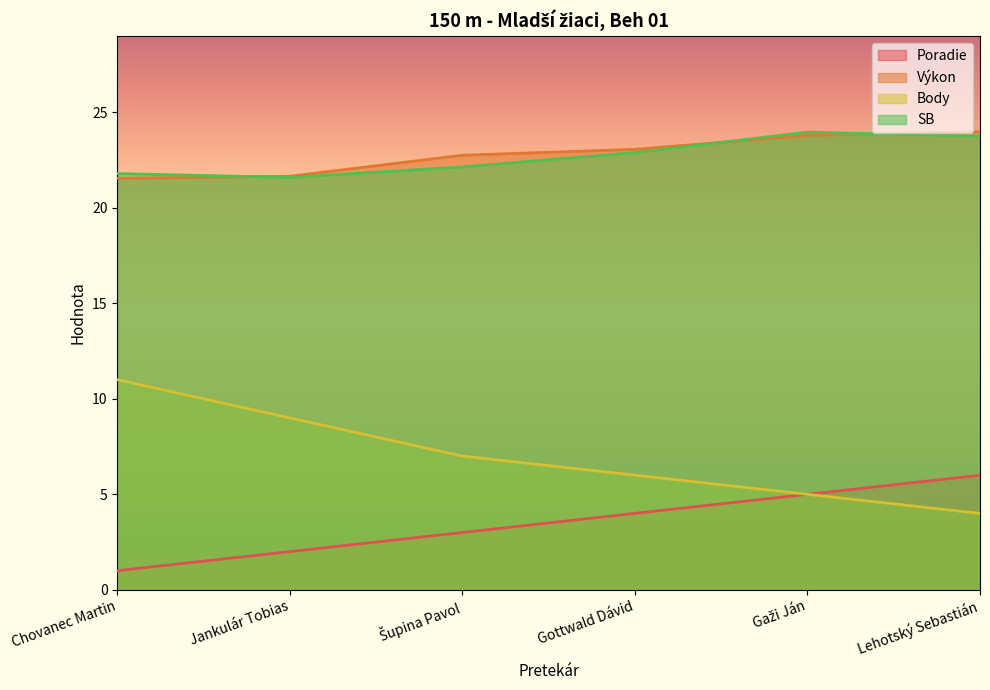

Reading left to right, what are all the values shown in this chart?

Poradie: Chovanec Martin=1.0	Jankulár Tobias=2.0	Šupina Pavol=3.0	Gottwald Dávid=4.0	Gaži Ján=5.0	Lehotský Sebastián=6.0
Výkon: Chovanec Martin=21.6	Jankulár Tobias=21.7	Šupina Pavol=22.8	Gottwald Dávid=23.1	Gaži Ján=23.8	Lehotský Sebastián=24.0
Body: Chovanec Martin=11.0	Jankulár Tobias=9.0	Šupina Pavol=7.0	Gottwald Dávid=6.0	Gaži Ján=5.0	Lehotský Sebastián=4.0
SB: Chovanec Martin=21.8	Jankulár Tobias=21.6	Šupina Pavol=22.1	Gottwald Dávid=22.9	Gaži Ján=24.0	Lehotský Sebastián=23.8